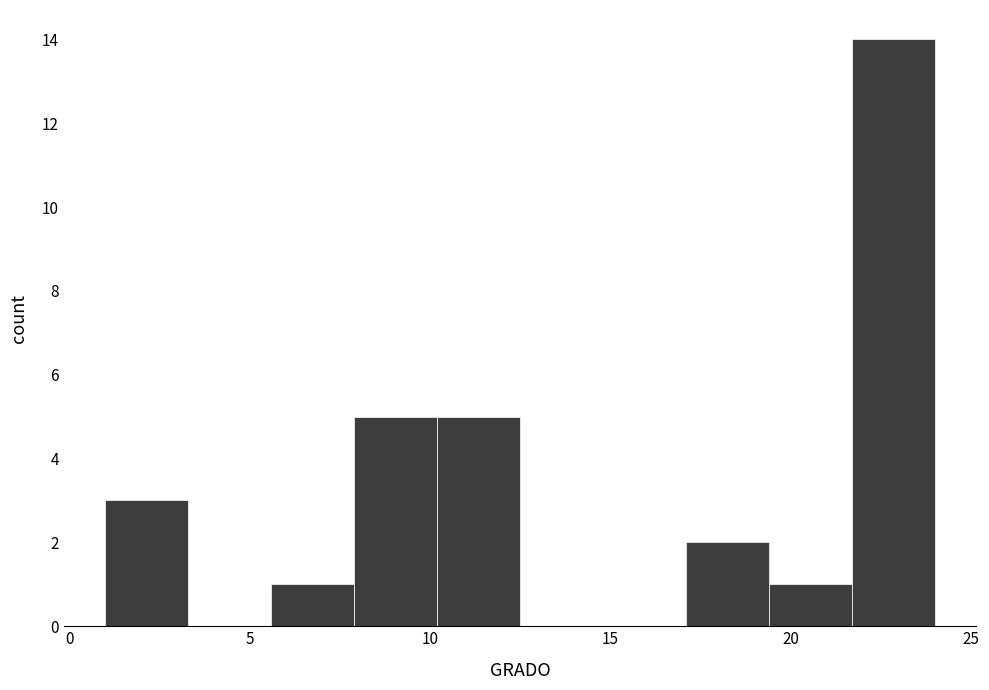

How tall is the bar that spans 7.9 to 10.2 on the x-axis? Neither the bar edges nor the heights are printed on the chart, so give them approximately, as read against the axes.

5